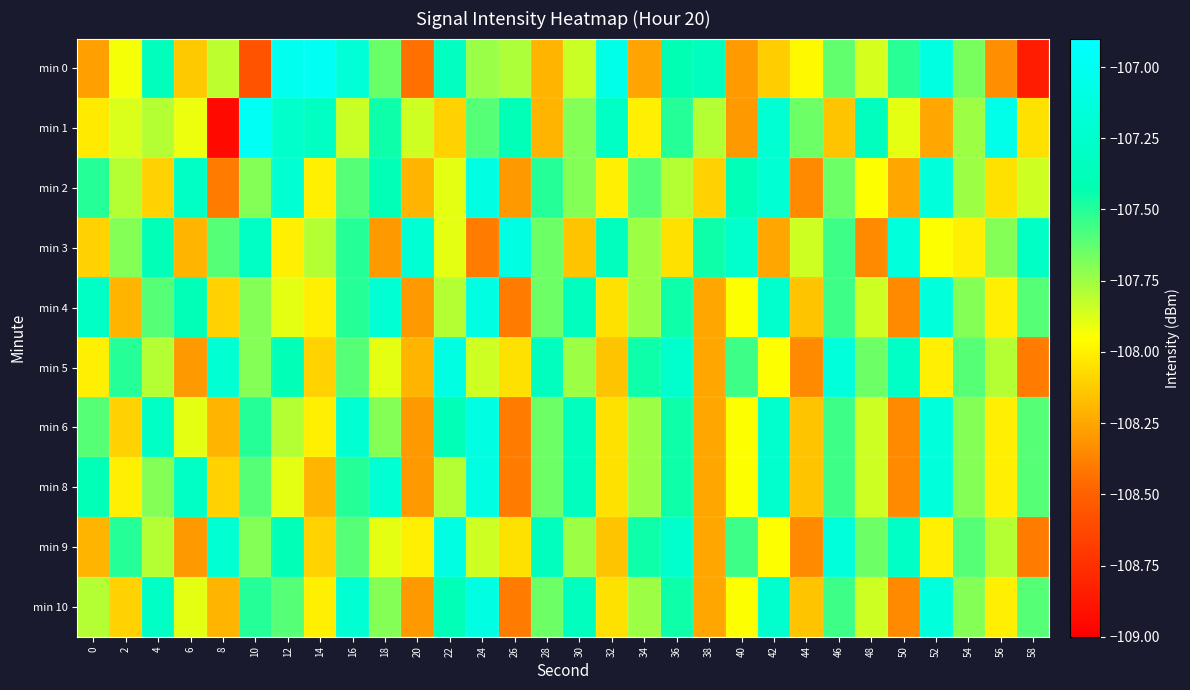

Which series changed the most between 12 and 54?

min 0